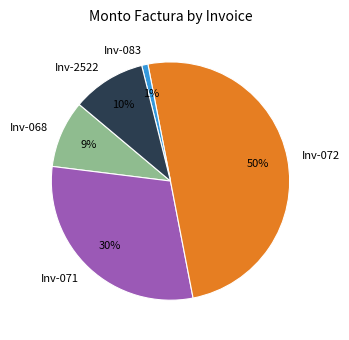

Between Inv-071 and Inv-083, which is larger?

Inv-071